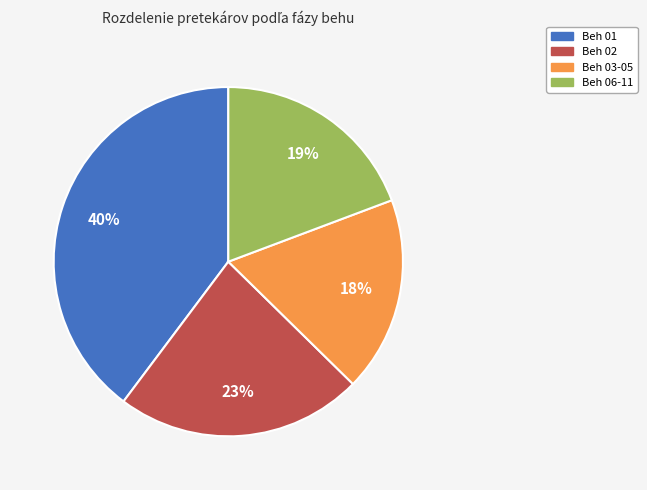

The Beh 03-05 slice represents 12% of the pie. True or false?

False